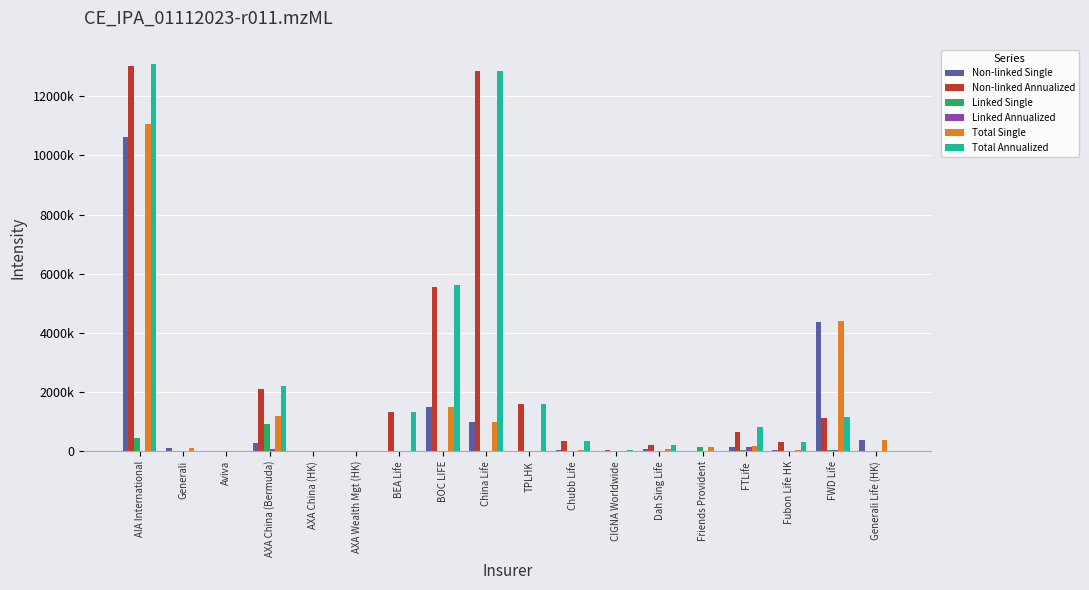

At which label does Non-linked Annualized reach its minimum?

Generali